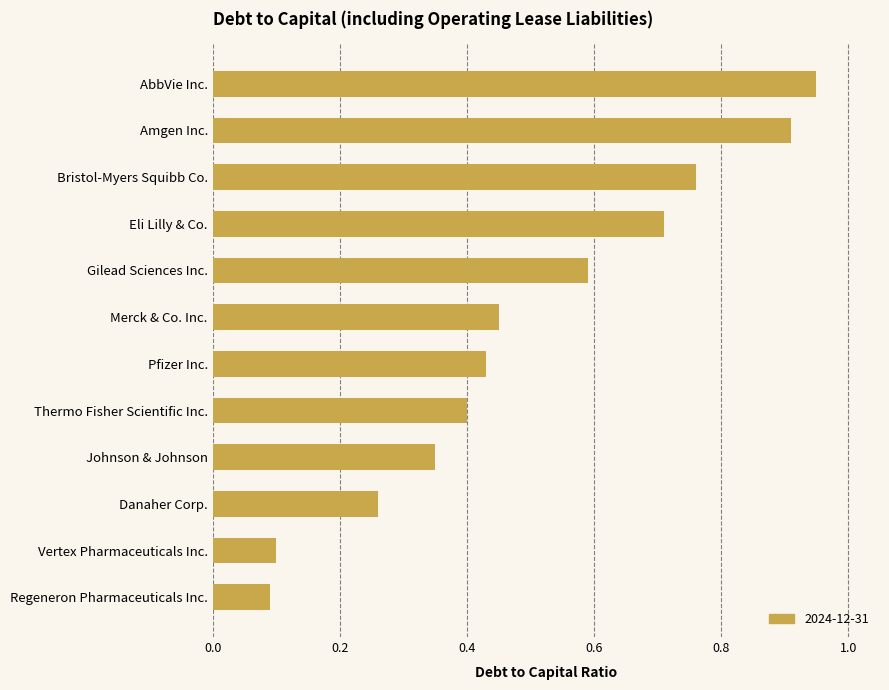

Does the chart contain any negative values?

No